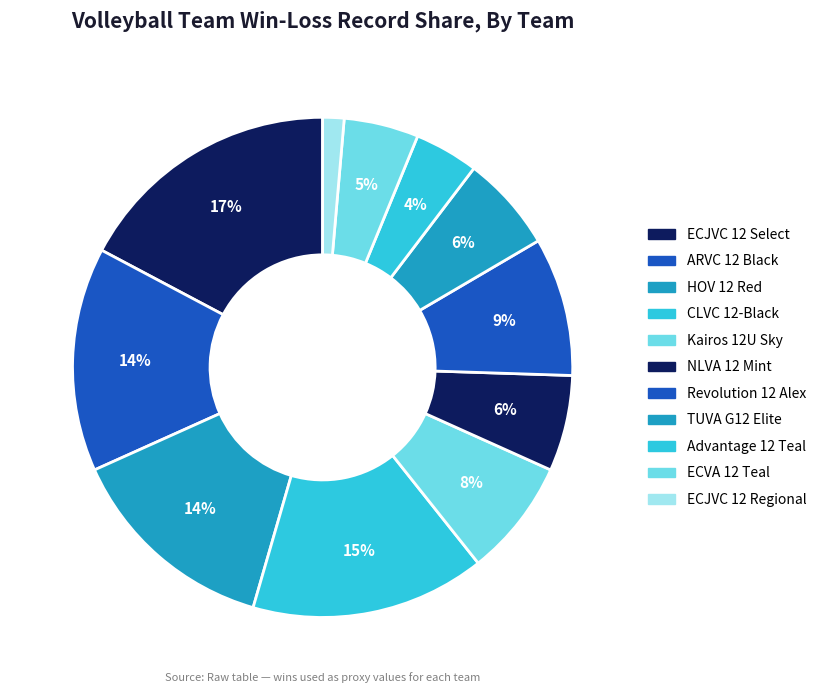

What is the total percentage of CLVC 12-Black and ECJVC 12 Select?

32.4%